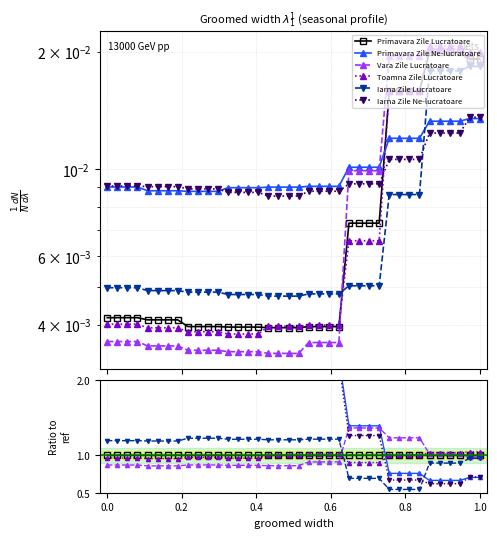

Does the chart have visible grid lines?

Yes